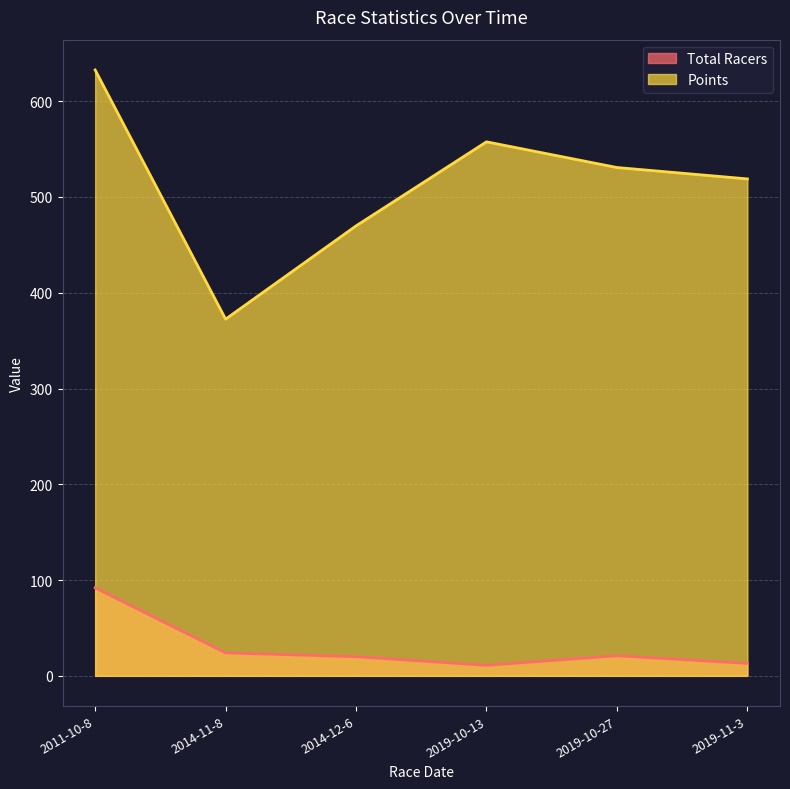

True or false: Total Racers and Points cross at least once.

False